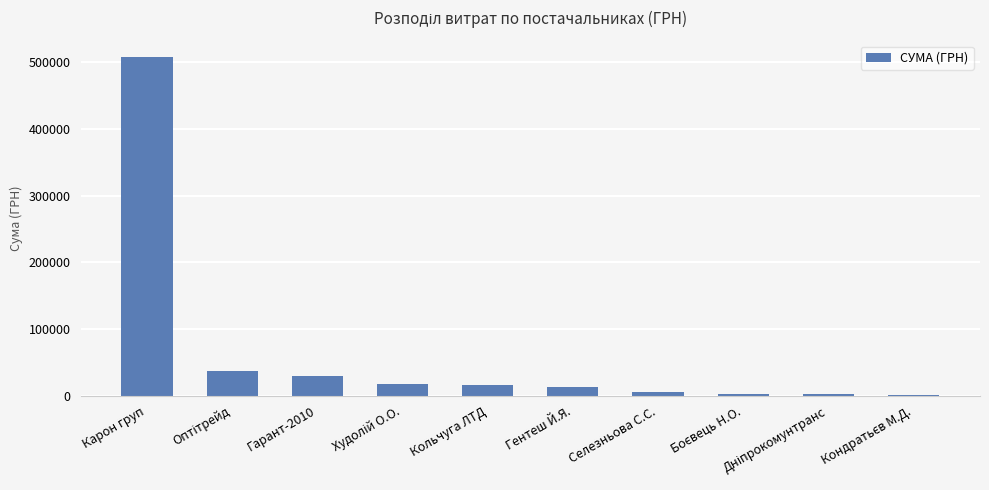

True or false: the data shows 769932.1 at Карон груп.

False